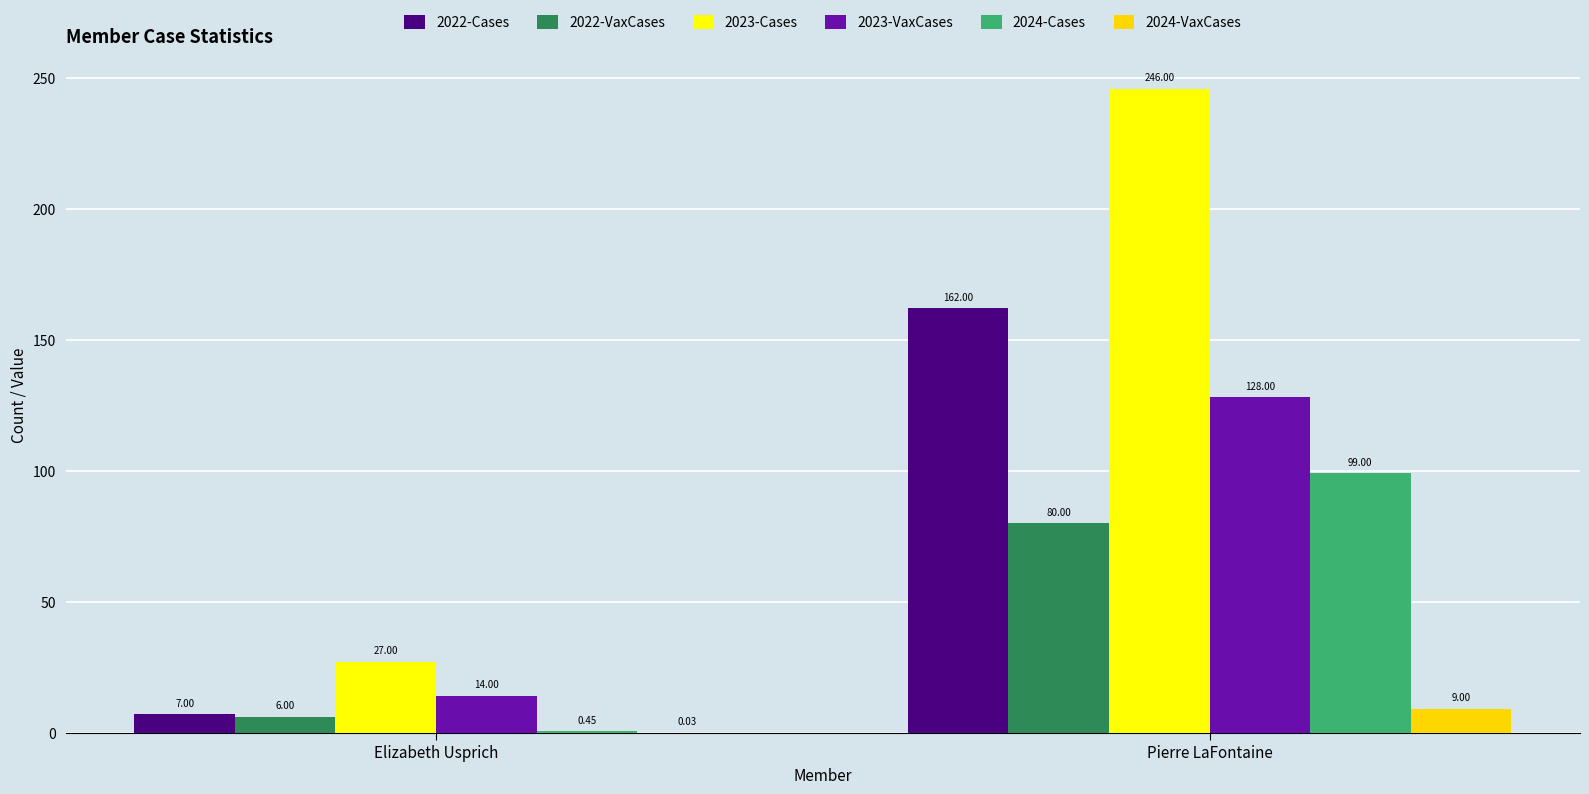

At which category does the chart reach its peak across all series?

Pierre LaFontaine